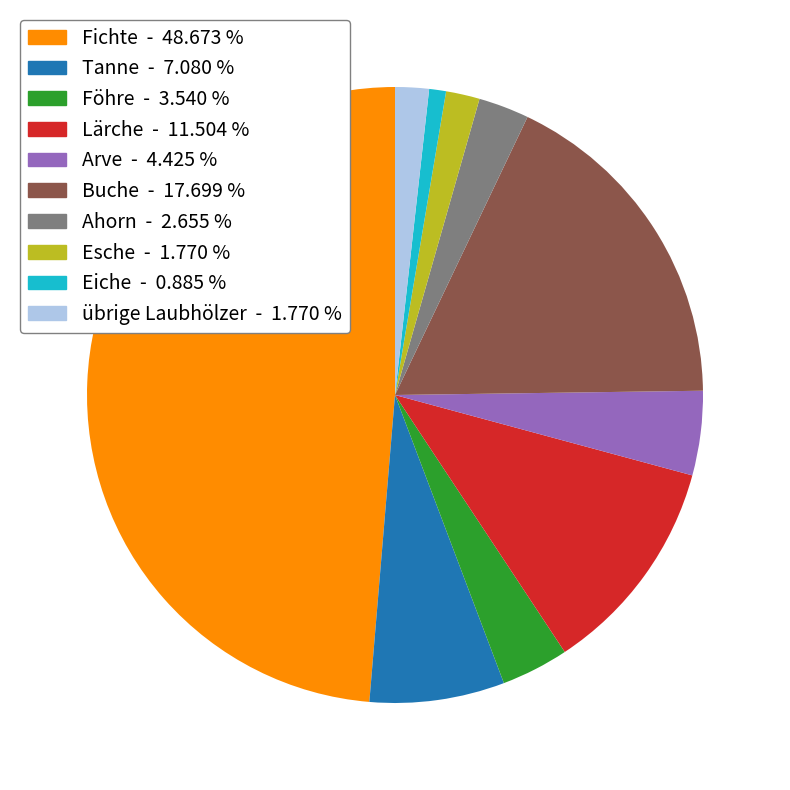

Is there any slice that represents more than half of the pie?

No